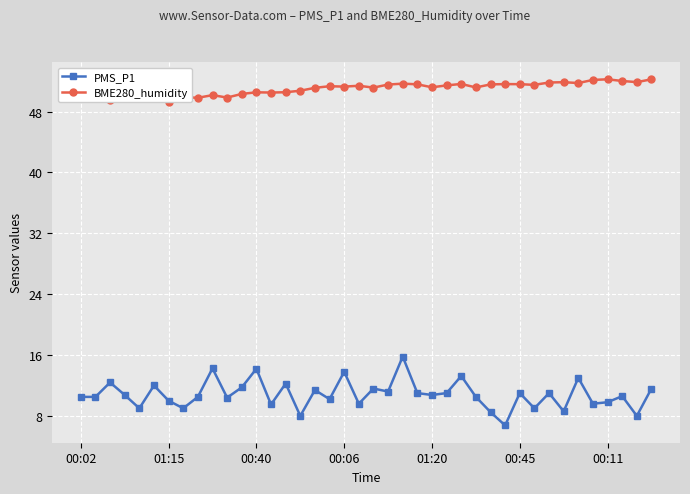

Count the number of data series in this chart.

2